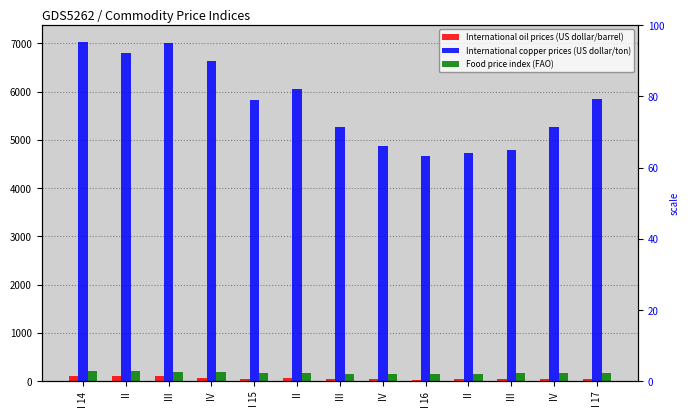

Which label corresponds to the smallest value in the chart?

I 16